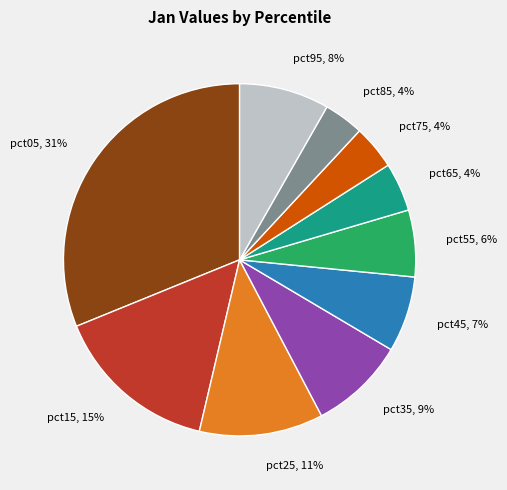

Approximately how many times larger is the value at pct15 compared to pct05?

0.5